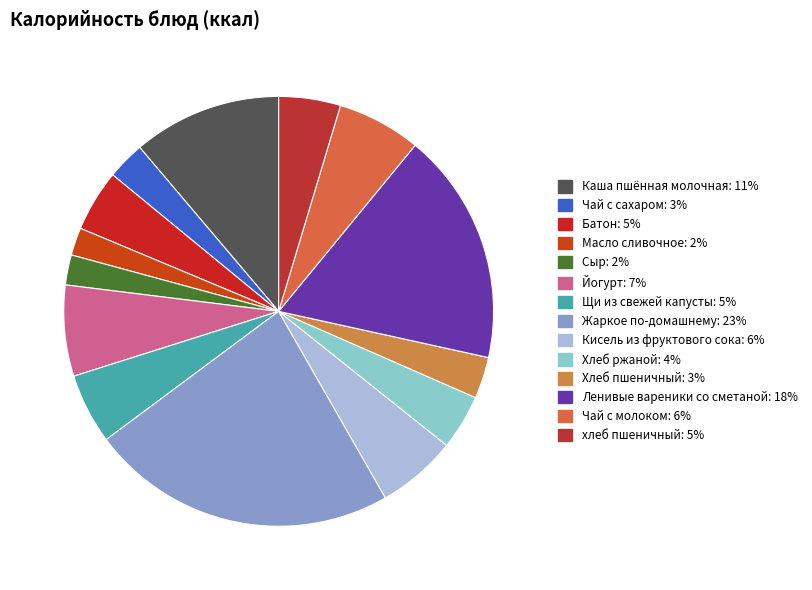

Does Йогурт account for over 50% of the chart?

No